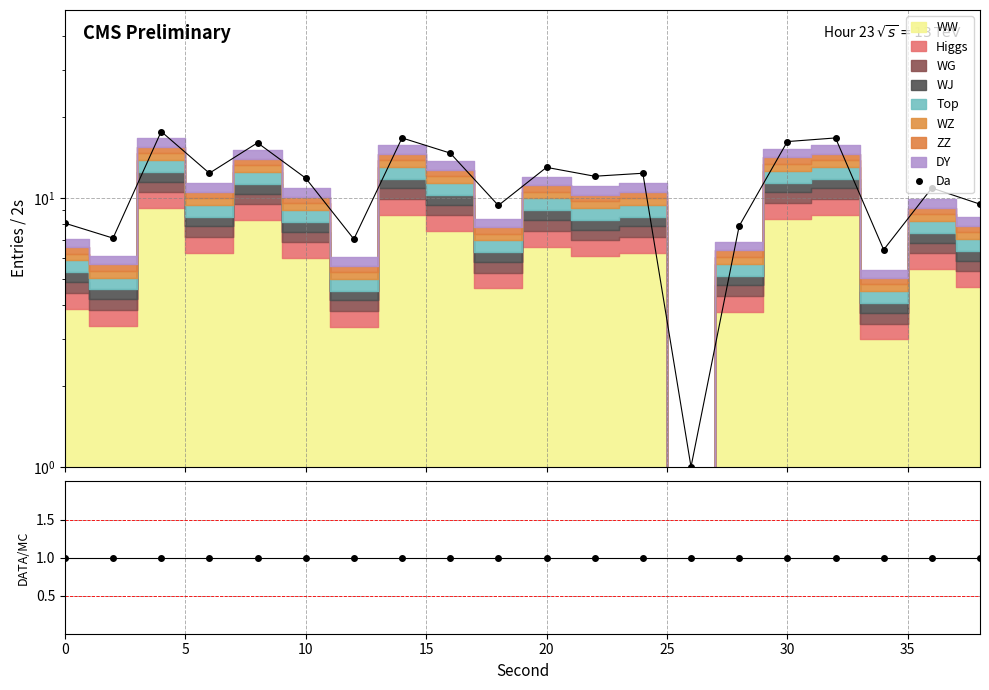

Is it true that DATA/MC equals 0.5 at 15?

False